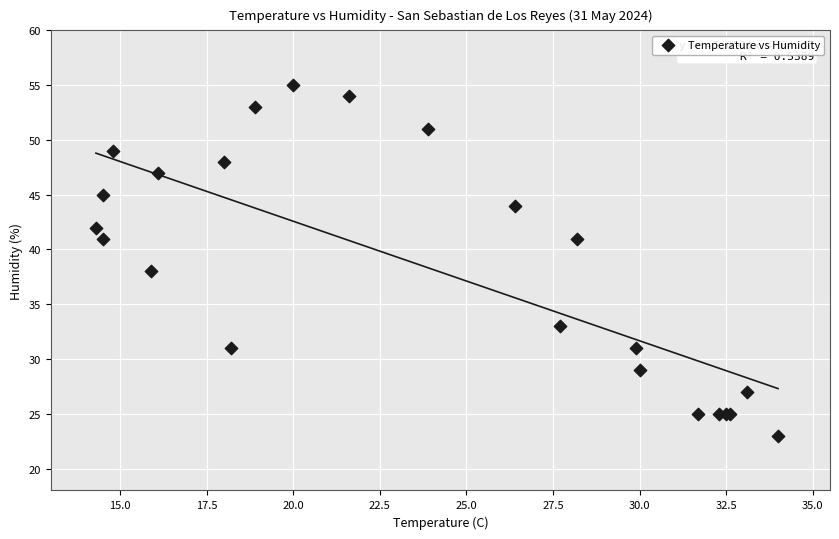

What Y value in the scatter plot is closest to 39?

38